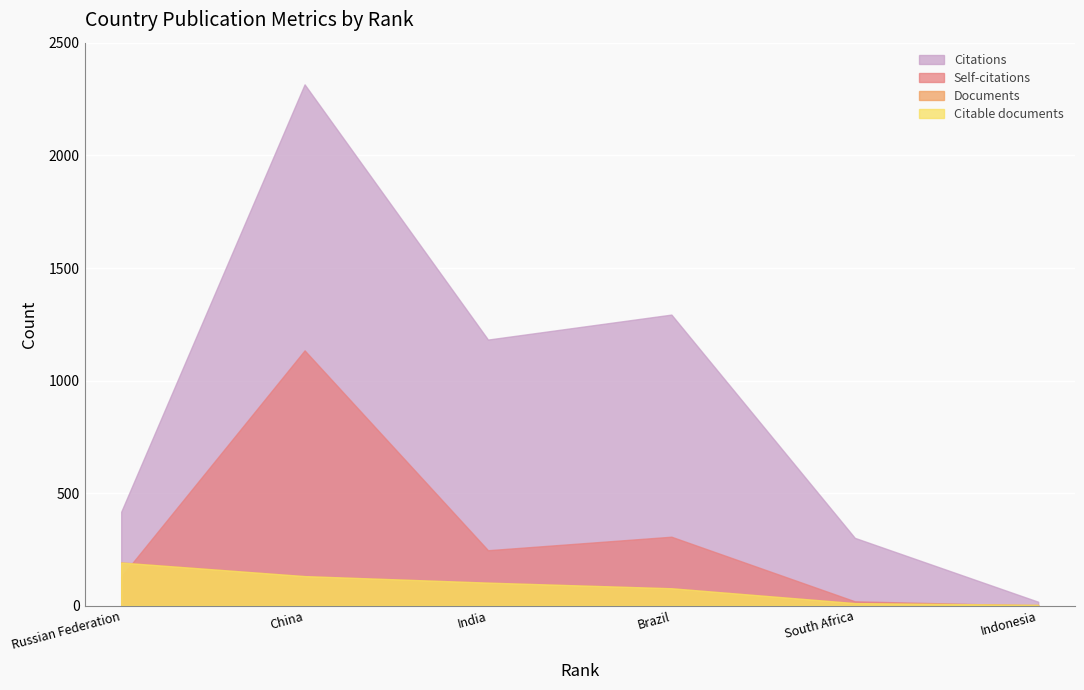

At which category is the sum across all series the highest?

China